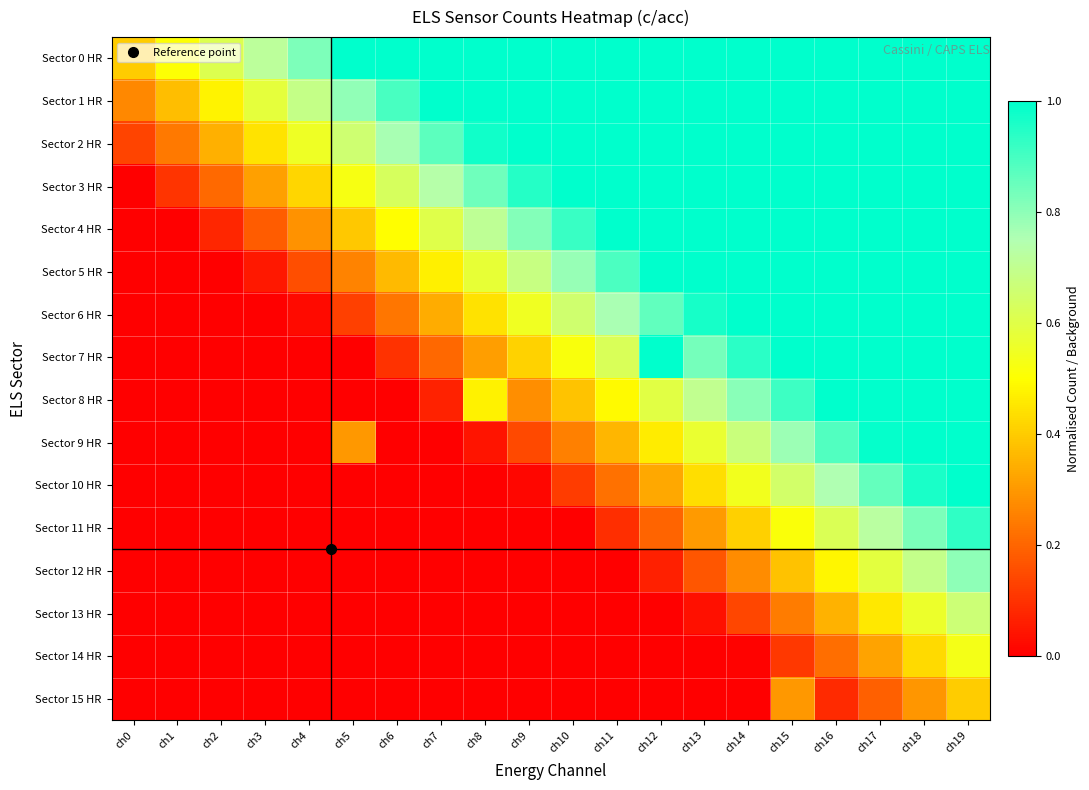

What is the spread (max minus min) of values at ch10?

1.0